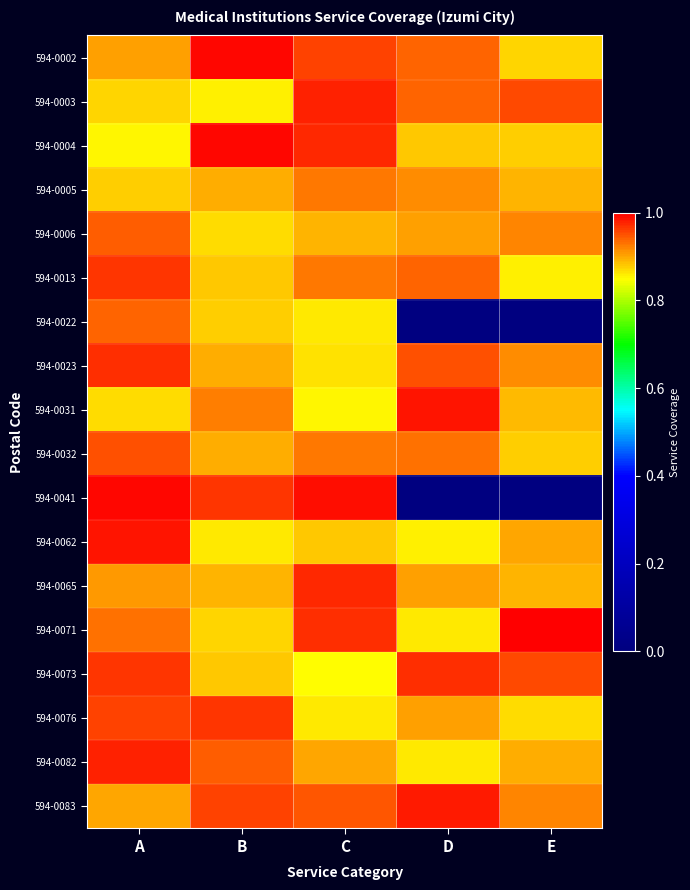

Which series has the largest range (max minus min)?

594-0041